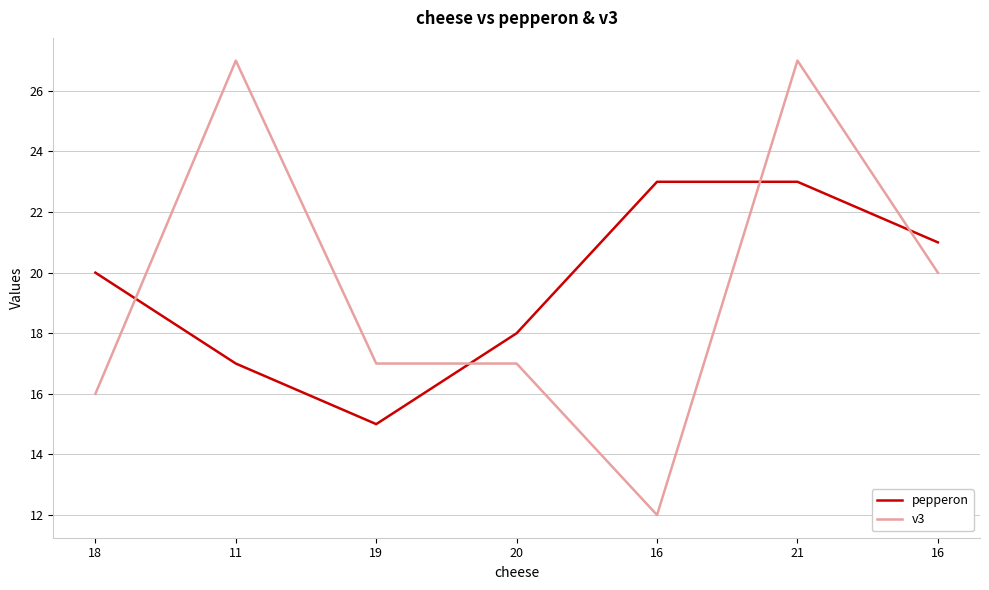

True or false: pepperon has more than 1 points higher than both neighbors.

False